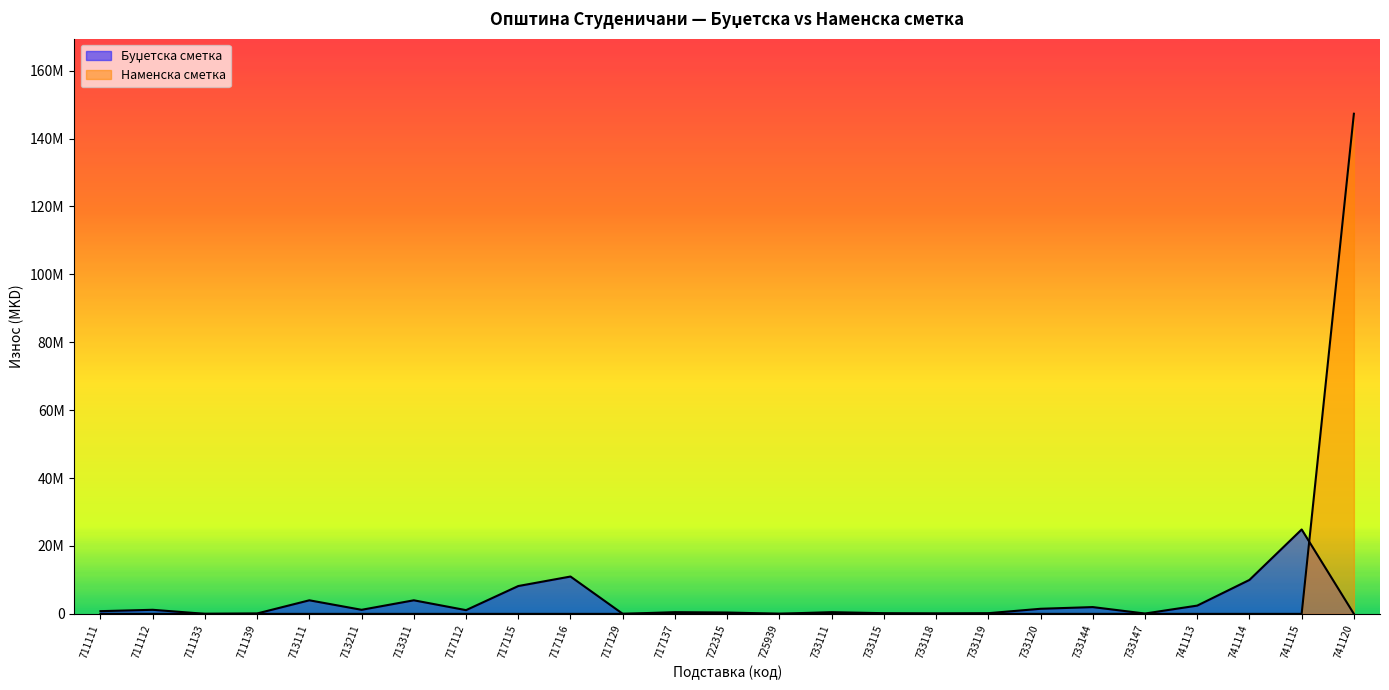

How many data points in Буџетска сметка are less than 800000?

12